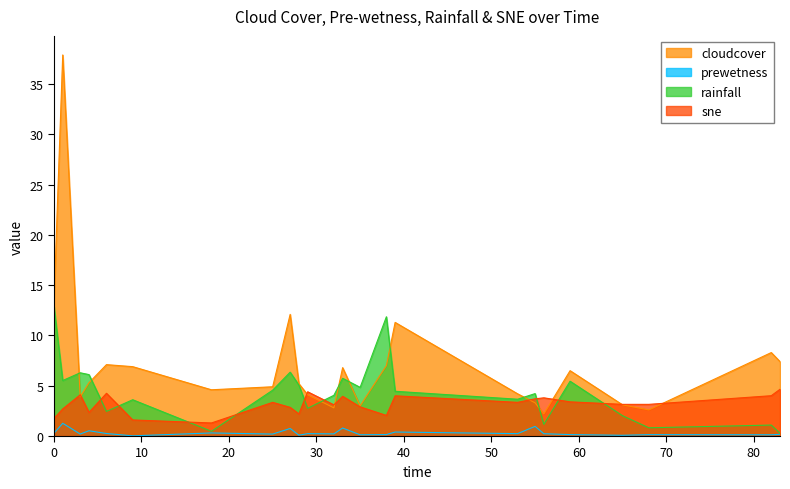

Which has a higher value, 82 or 56?

82